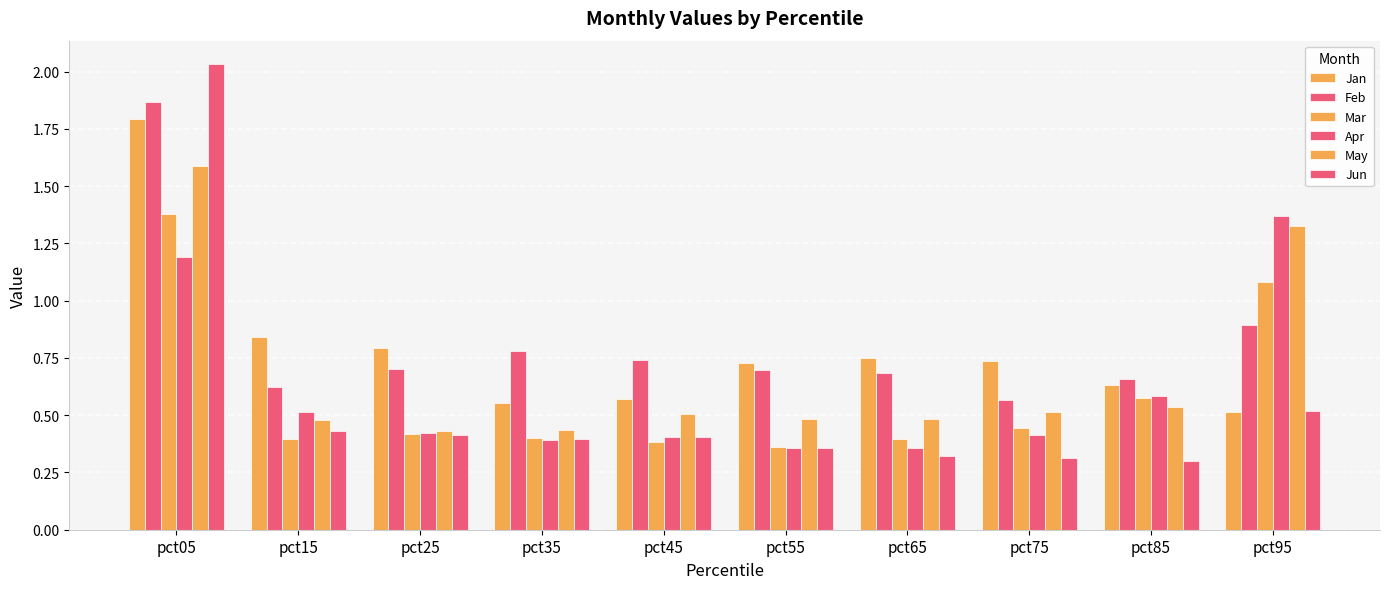

Are the bars grouped side by side (vs. stacked)?

Yes